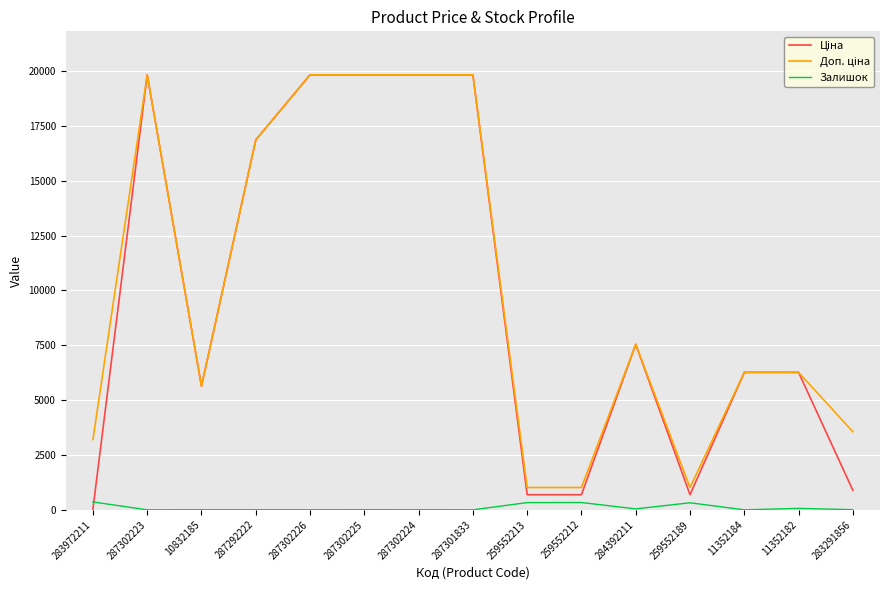

What is the maximum value shown in the chart?

19831.1